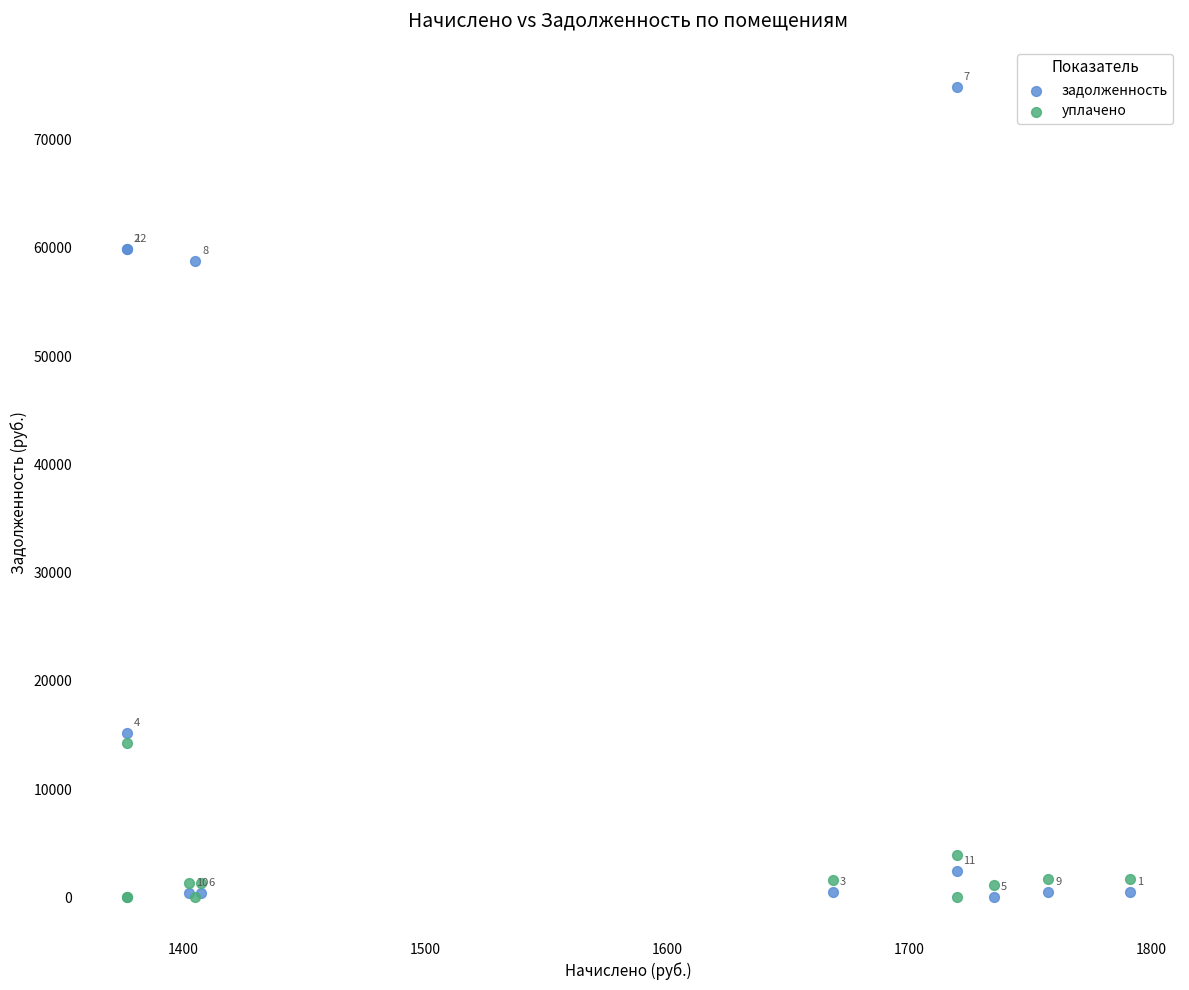

Which series has the widest spread of Y values?

задолженность